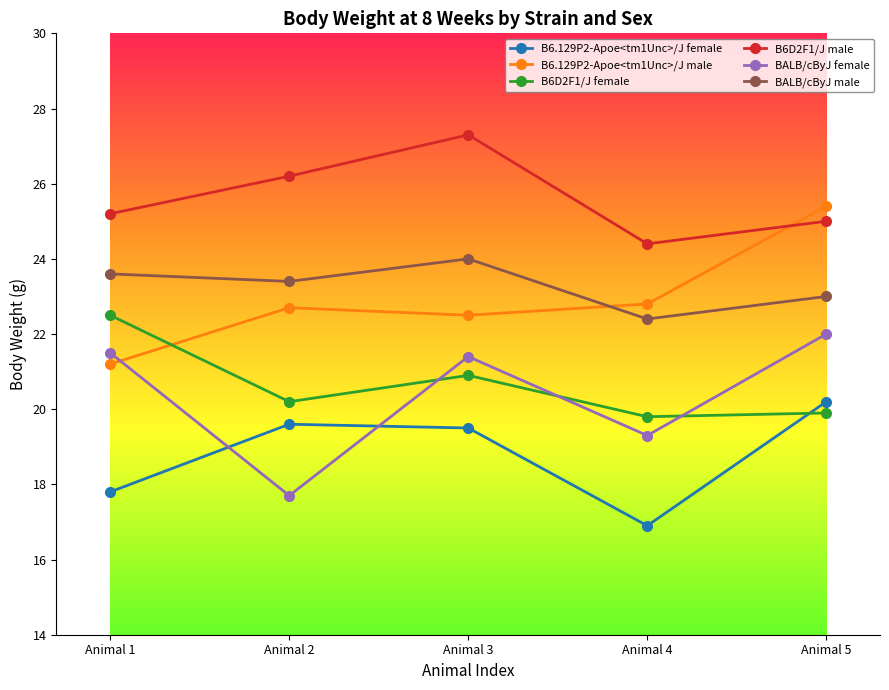

At which category does B6D2F1/J male reach its first local valley?

Animal 4